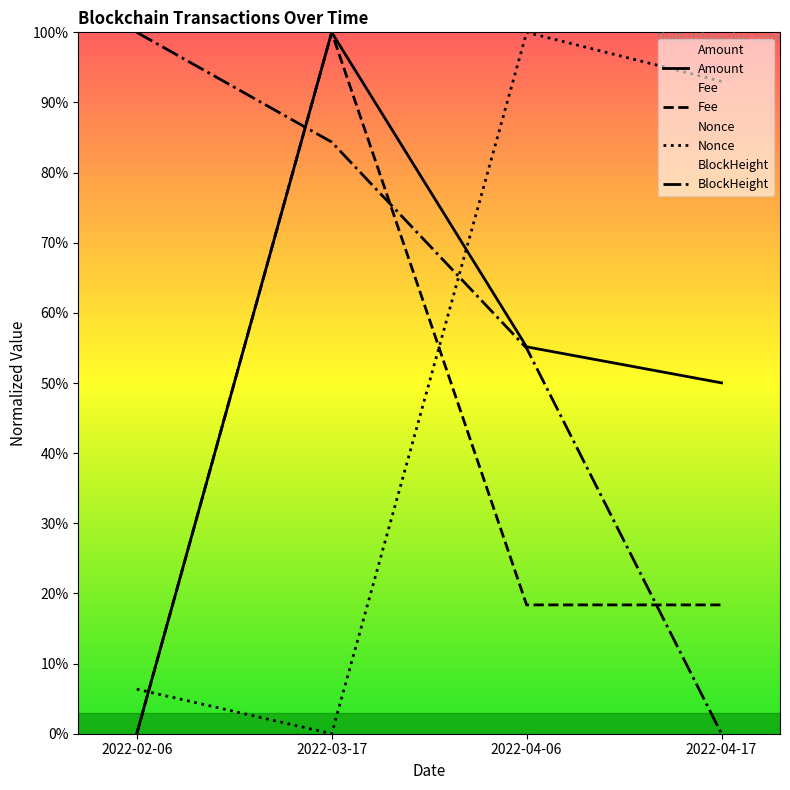

What is the difference between the second highest and second lowest values in the Amount series?

5.1